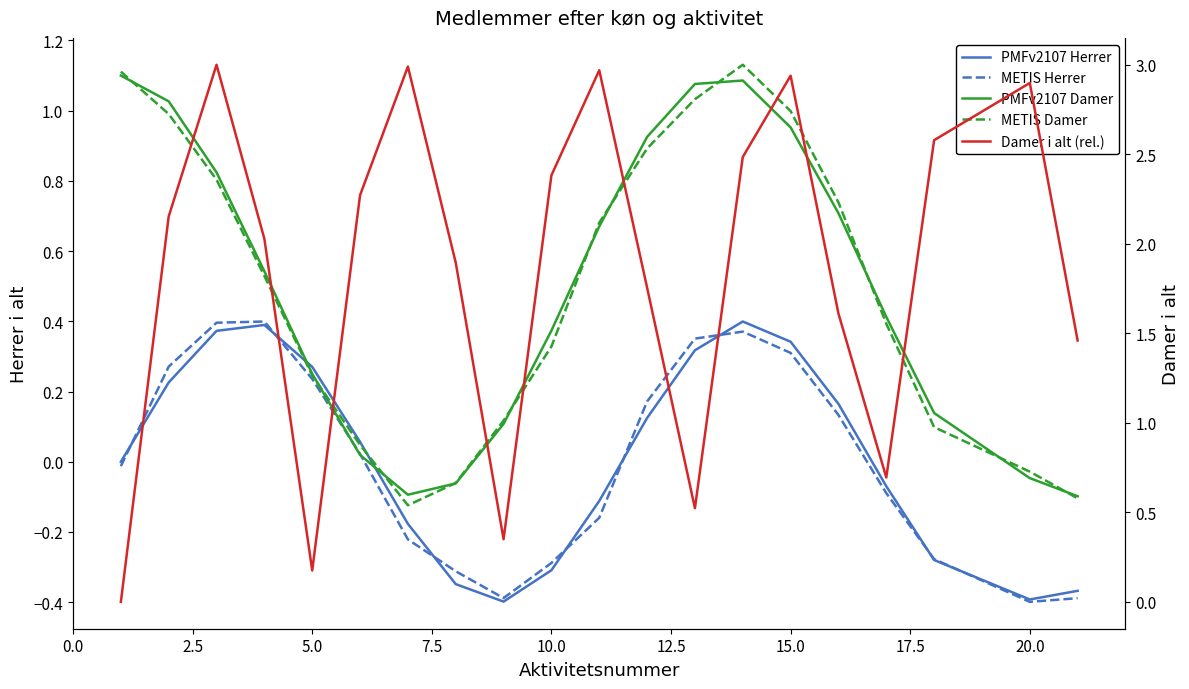

Which series has the largest total across all categories?

Damer i alt (rel.)